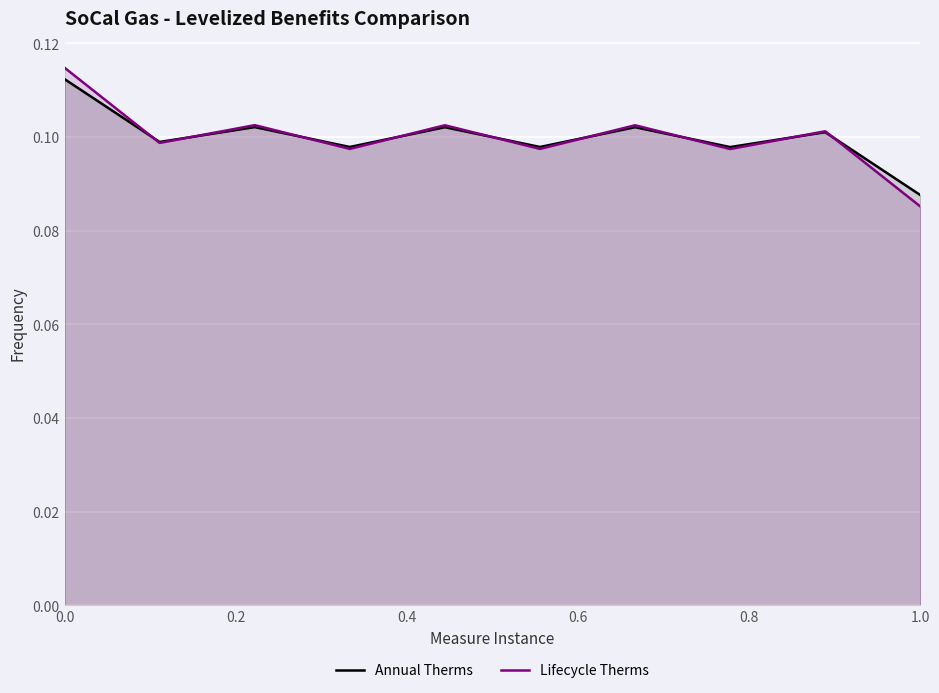

How many lines are shown in the chart?

2